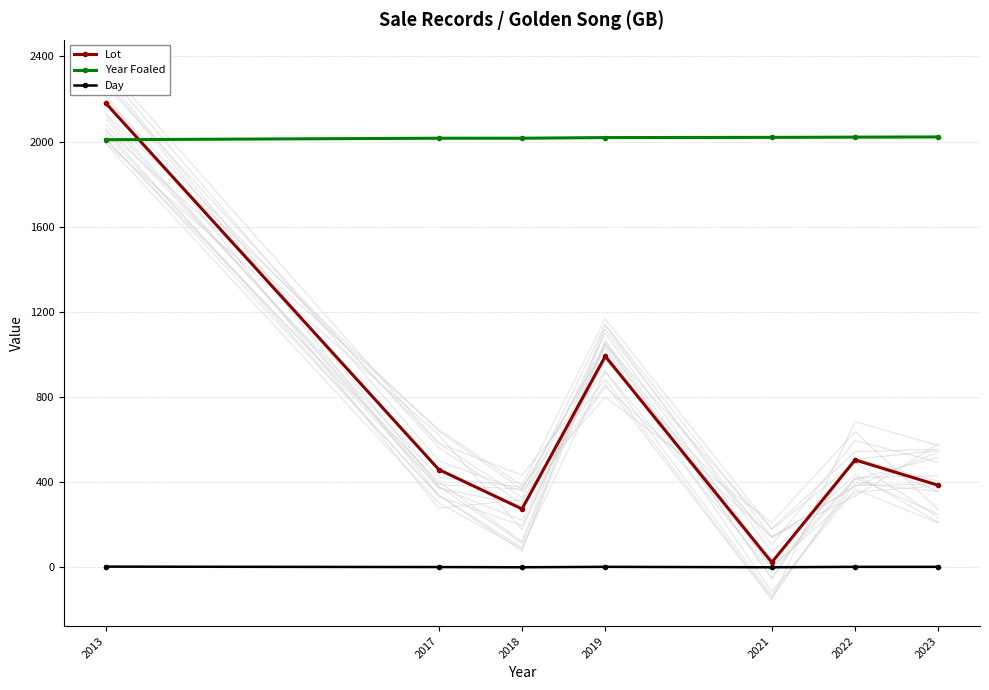

Reading left to right, what are all the values shown in this chart?

Lot: 2013=2181	2017=460	2018=275	2019=992	2021=24	2022=505	2023=386
Year Foaled: 2013=2009	2017=2016	2018=2016	2019=2019	2021=2020	2022=2021	2023=2022
Day: 2013=4	2017=2	2018=1	2019=3	2021=1	2022=3	2023=3